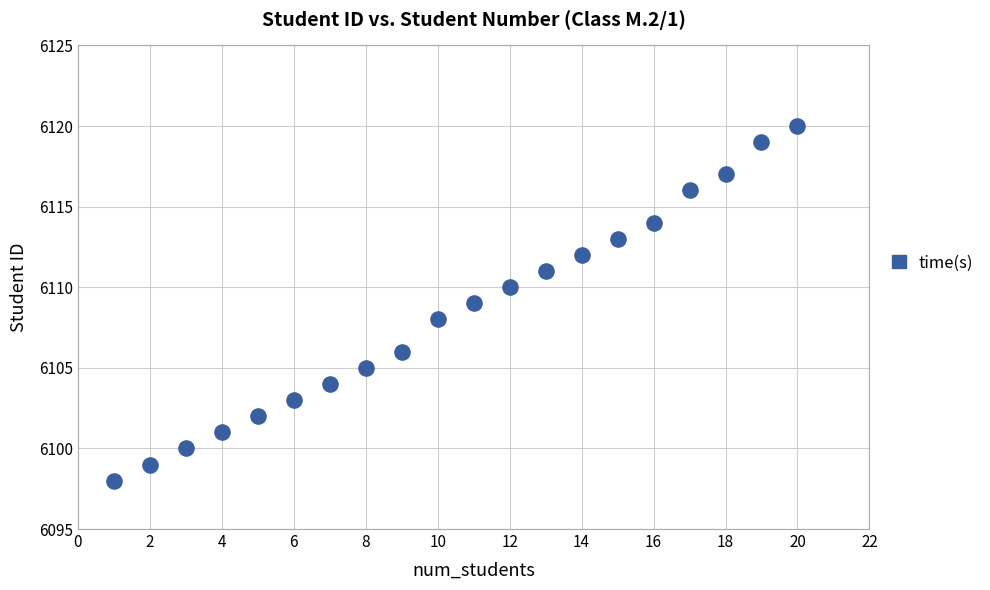

What is the range of Y values (max minus min)?

22